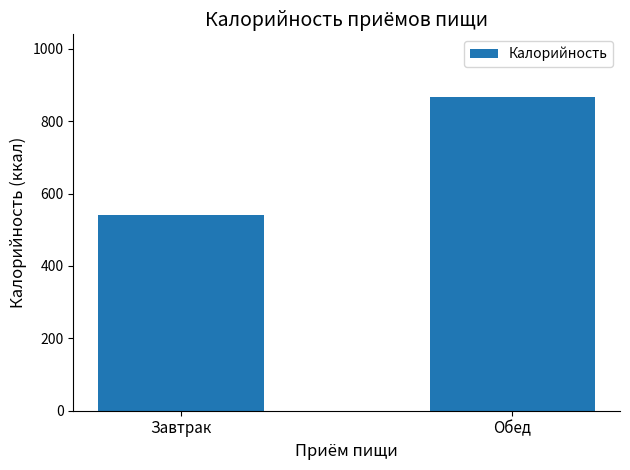

The value at Обед is 1230.2. True or false?

False